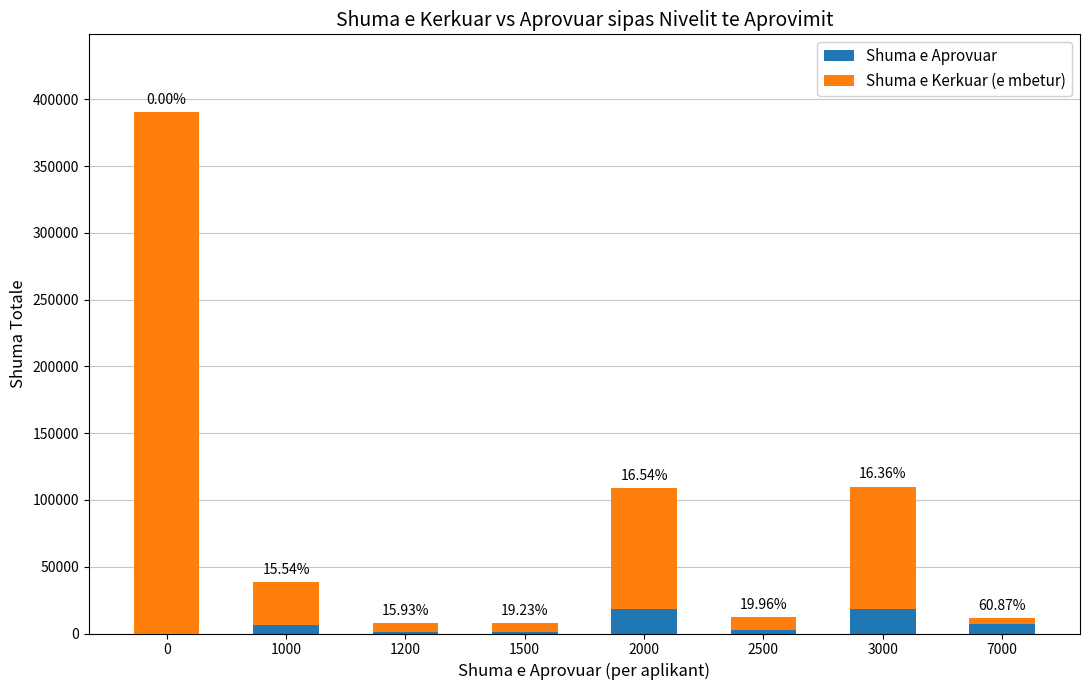

Are the bars grouped side by side (vs. stacked)?

No